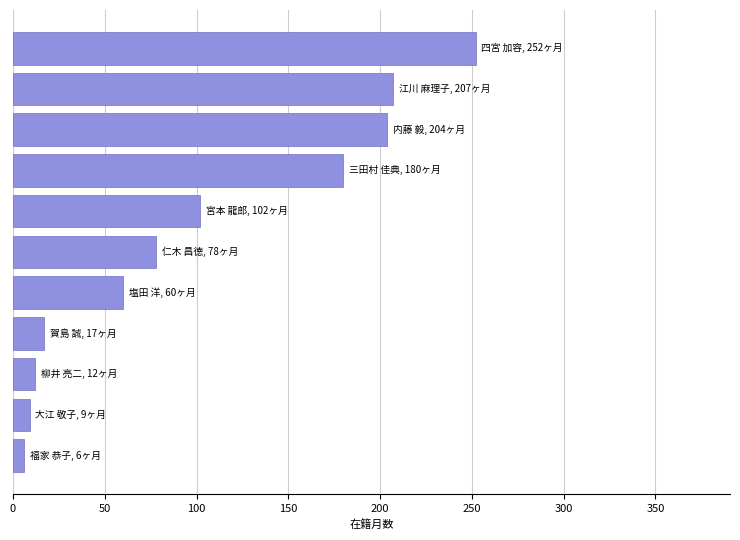

What is the difference between the maximum and minimum values?

246